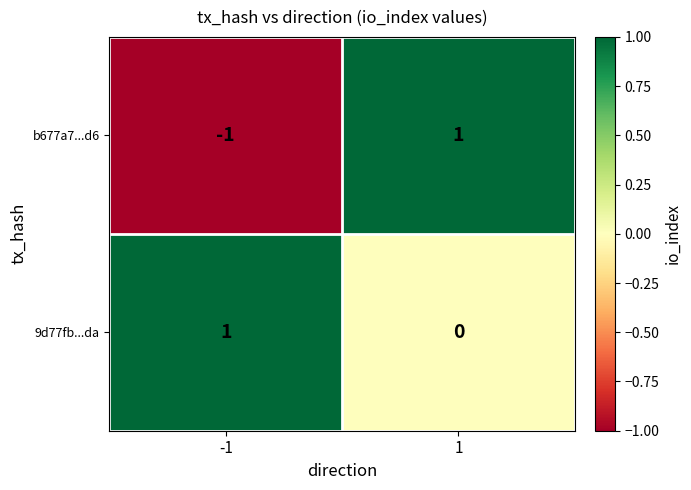

Reading left to right, transcribe all the data shown in this chart.

b677a7...d6: -1=-1	1=1
9d77fb...da: -1=1	1=0